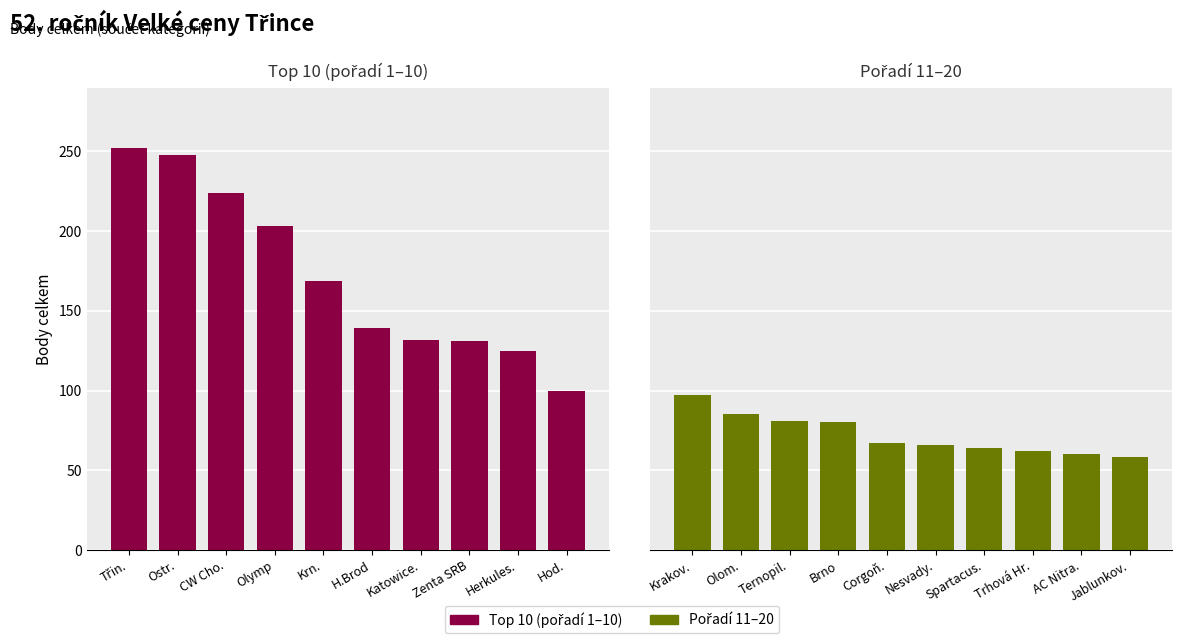

Rank the series at H.Brod from highest to lowest value.

Top 10 (pořadí 1–10), Pořadí 11–20